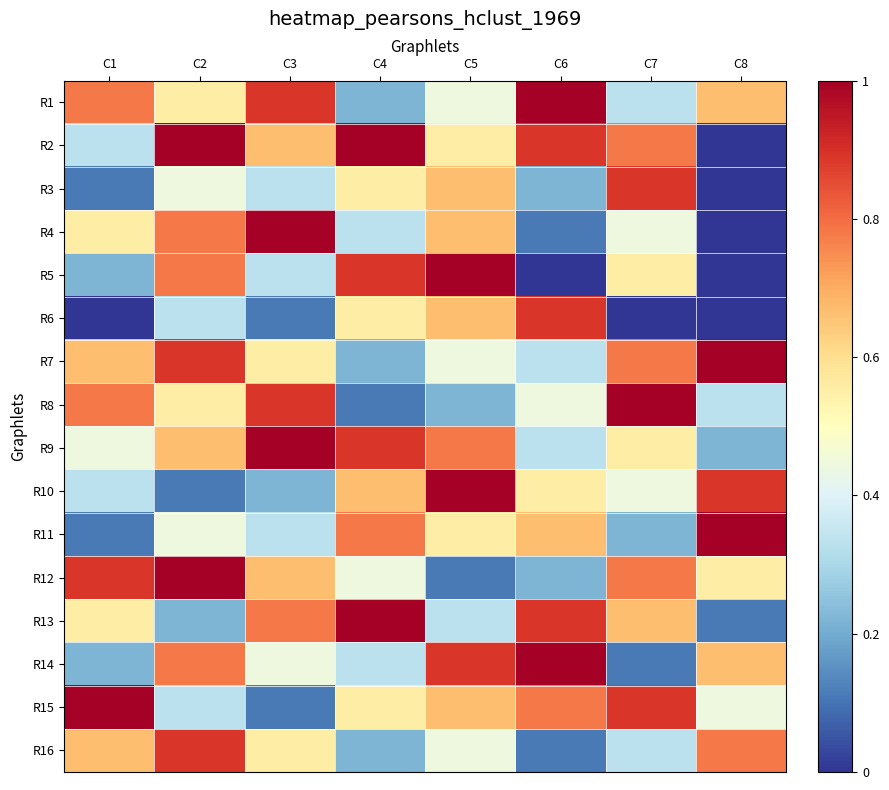

Which series has the widest spread of values?

R2